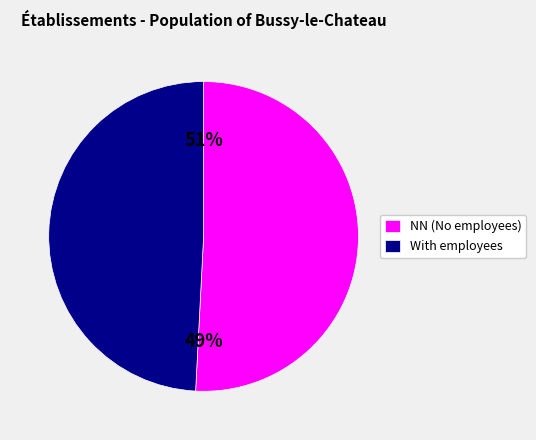

What is the majority slice?

NN